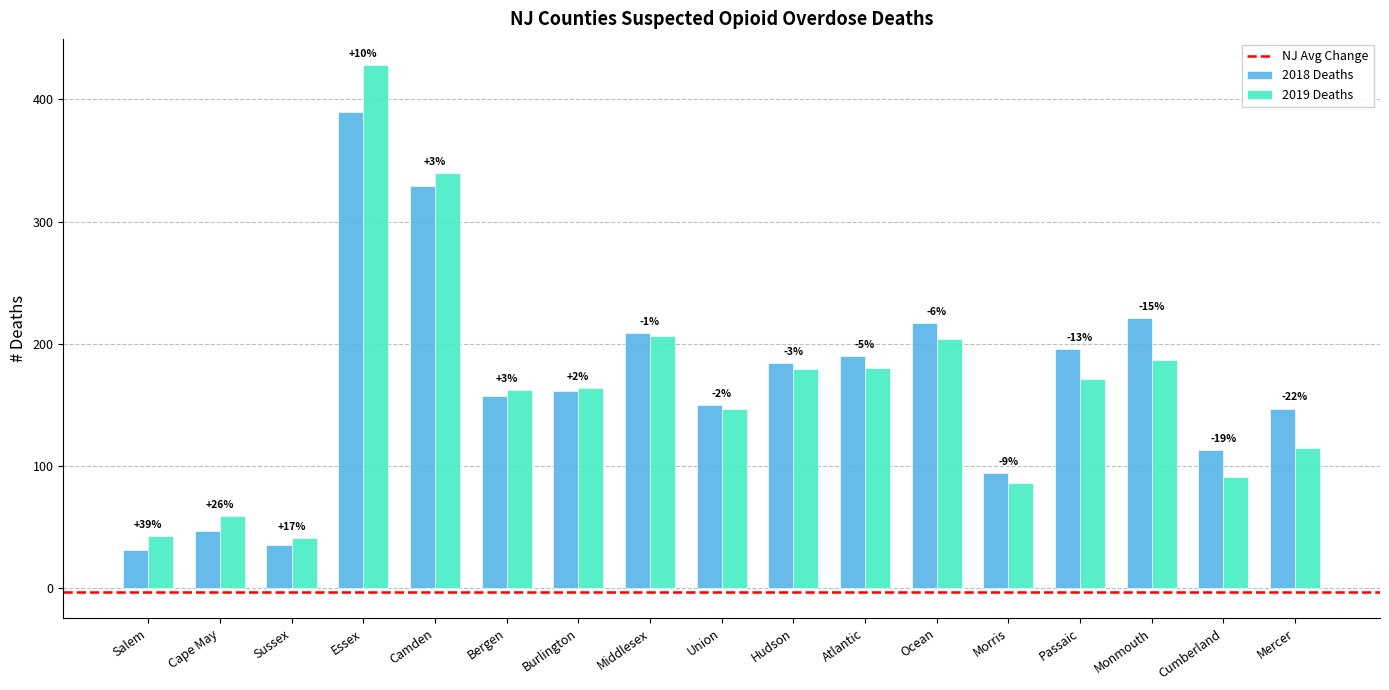

What is the average value of the 2018 Deaths series?

169